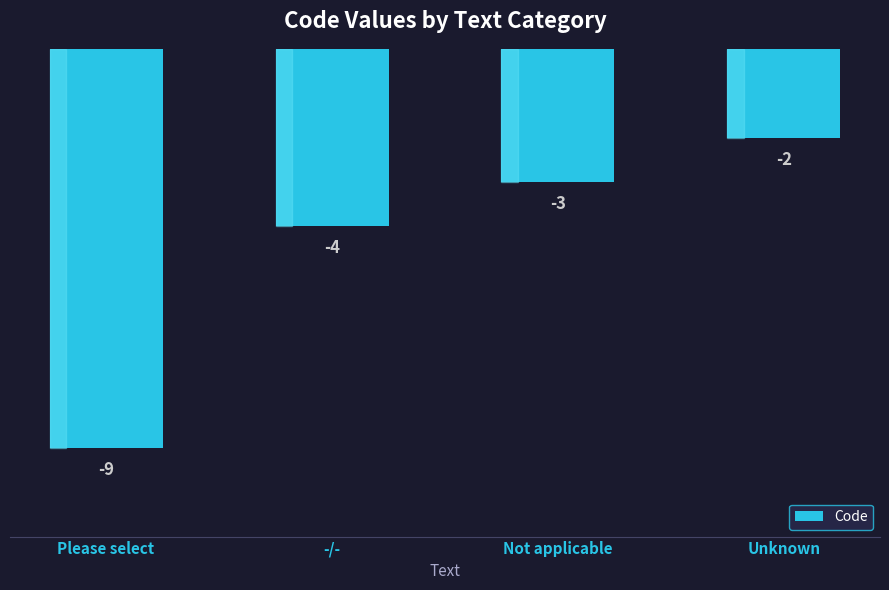

What is the change in value from -/- to Not applicable?

+1